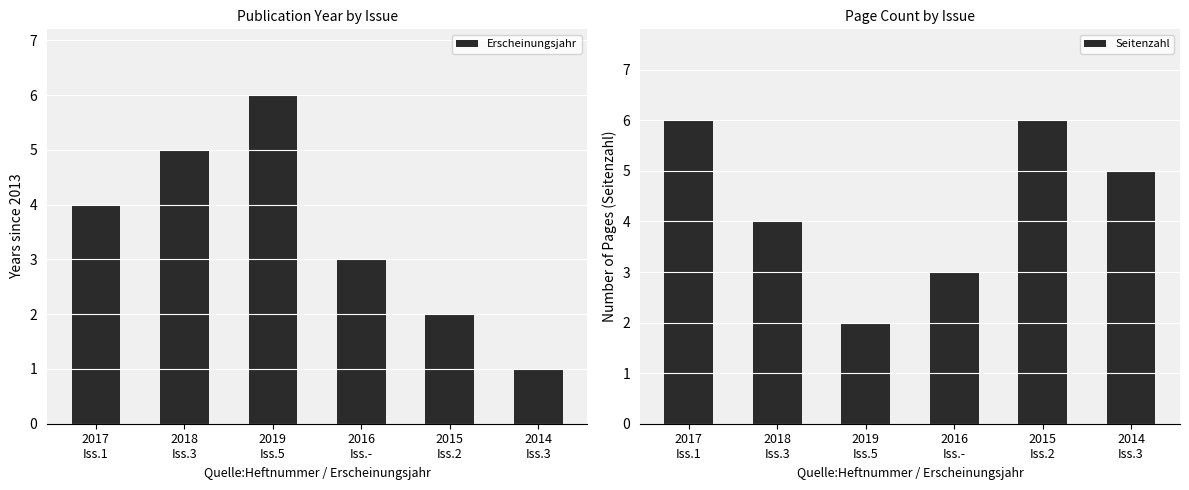

Which series has the widest spread of values?

Erscheinungsjahr